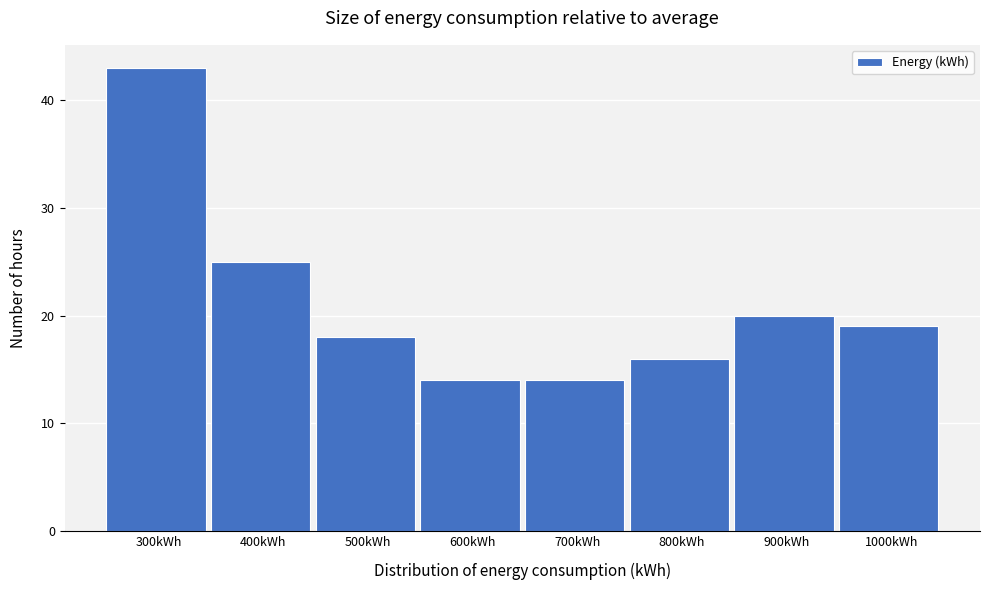

Reading left to right, transcribe all the data shown in this chart.

43	25	18	14	14	16	20	19